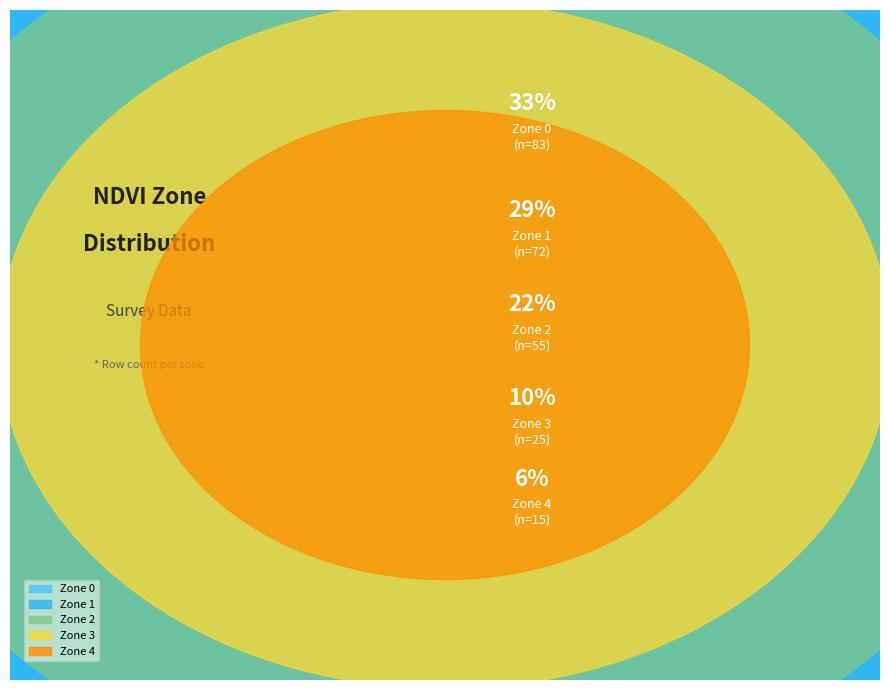

Does any single category account for the majority?

No